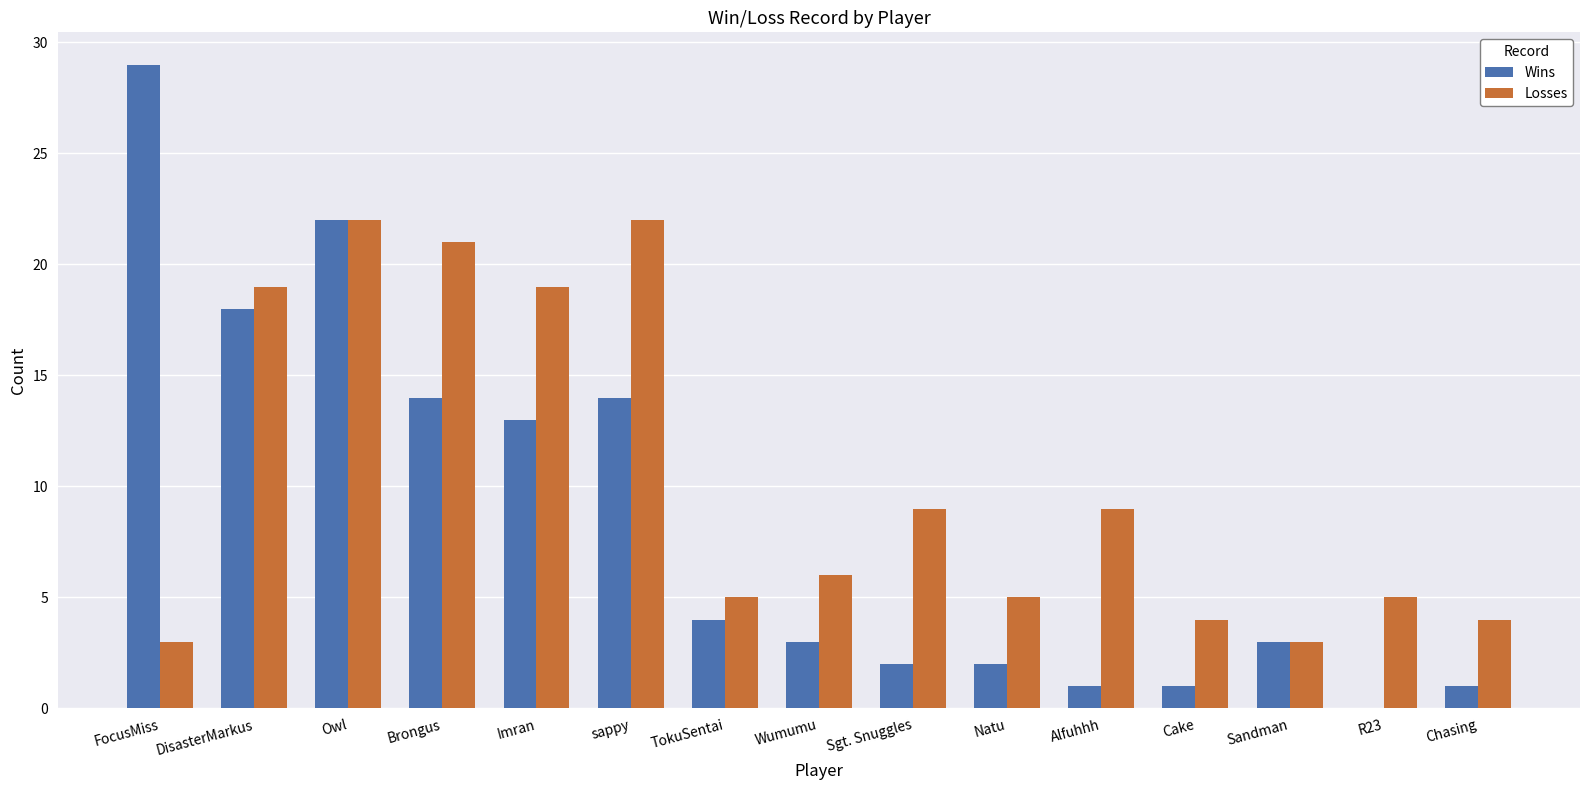

What is the approximate value of Losses at FocusMiss?

3